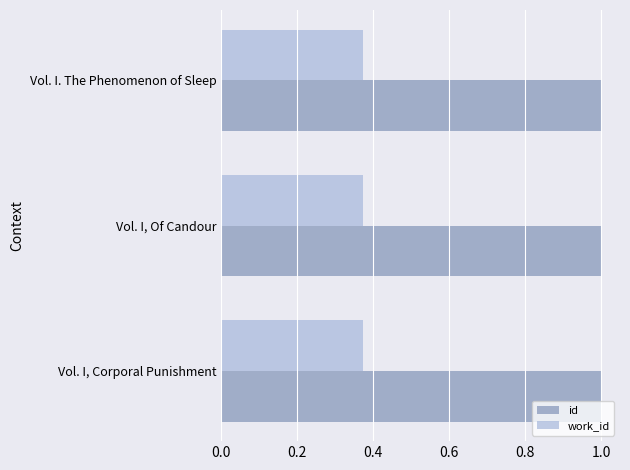

What is the spread (max minus min) of values at Vol. I, Corporal Punishment?

0.6